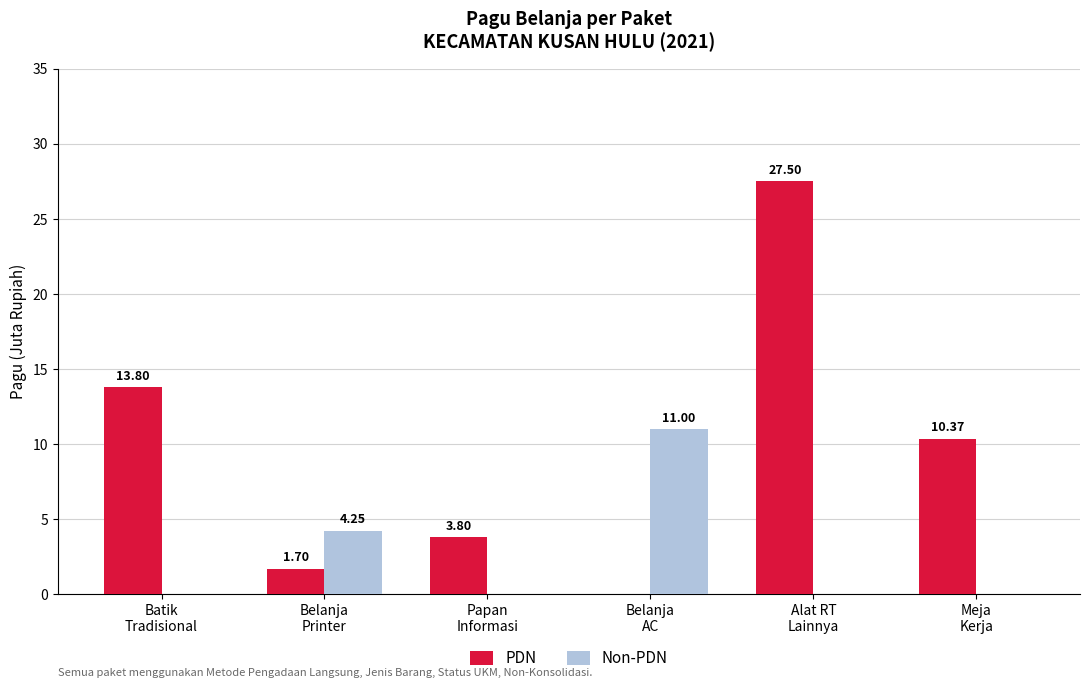

What is the total value across all series at Meja
Kerja?

10.4